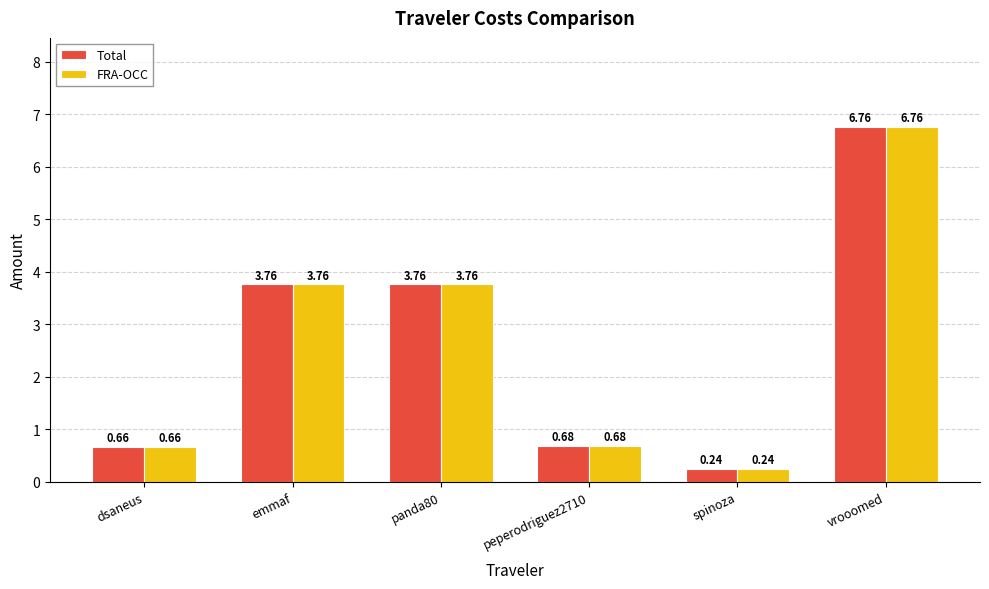

What position from the left is dsaneus?

1